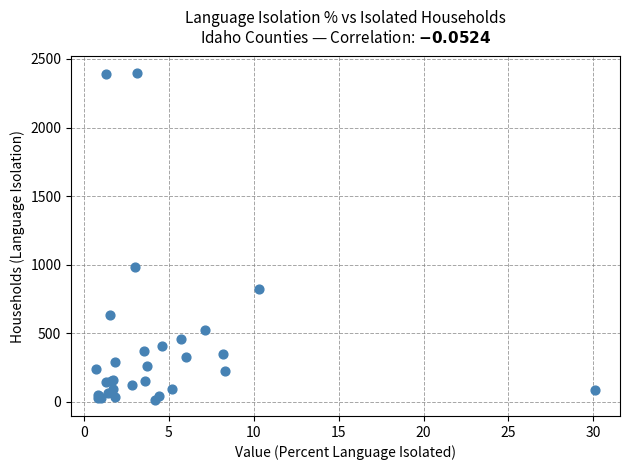

What Y value in the scatter plot is closest to 1206?

983